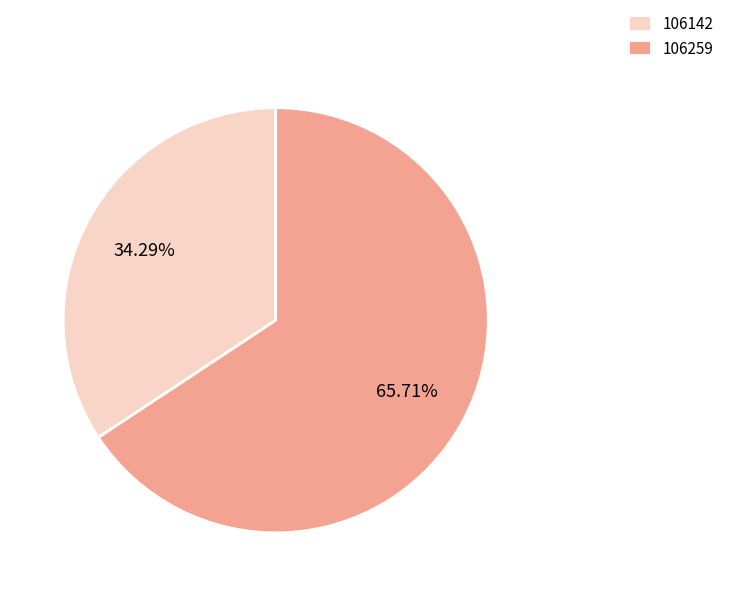

The 106259 slice represents 66% of the pie. True or false?

True